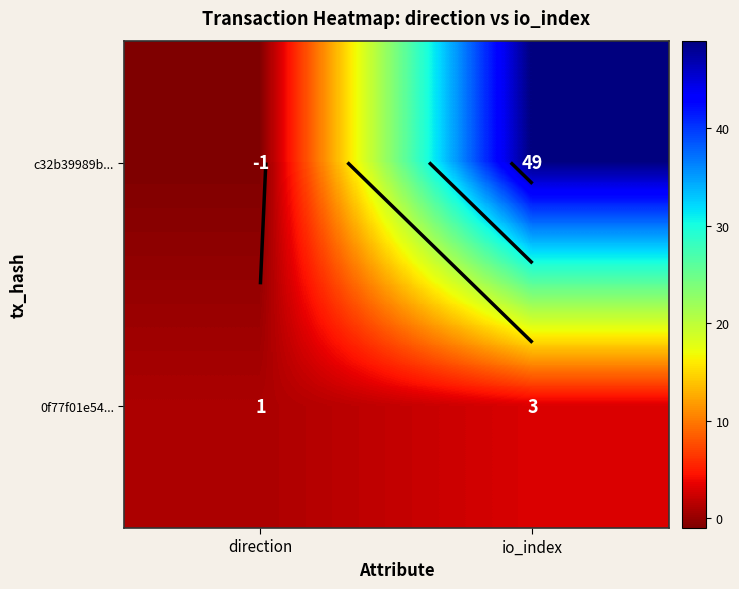

The c32b39989b... series shows -1 at direction. True or false?

True